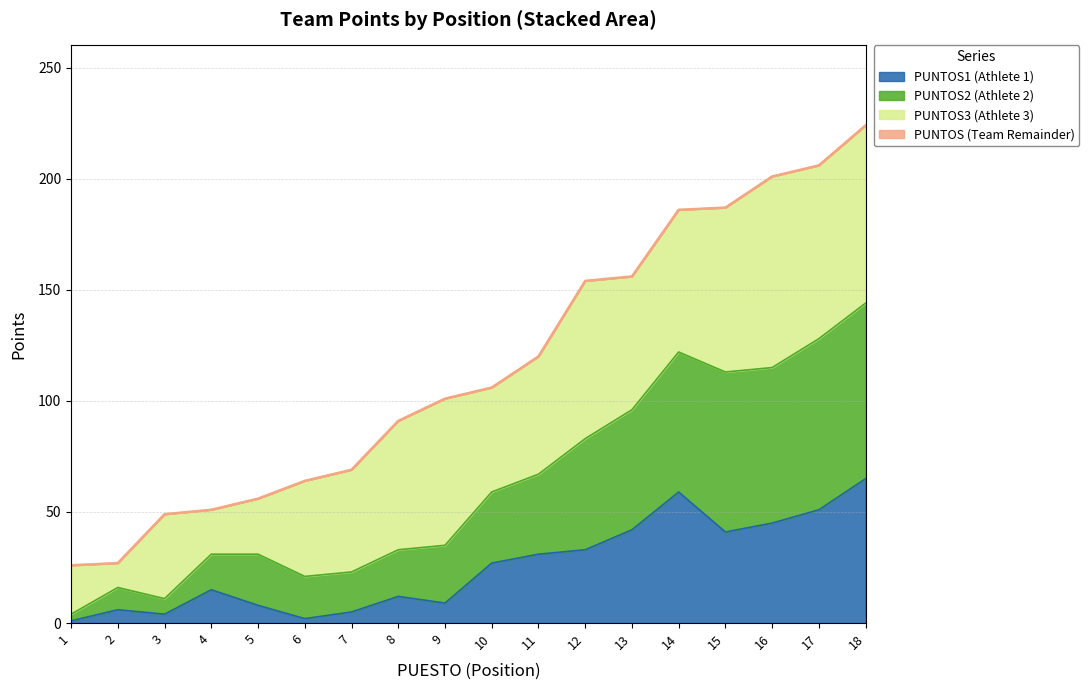

Where is the first local minimum for PUNTOS2?

3